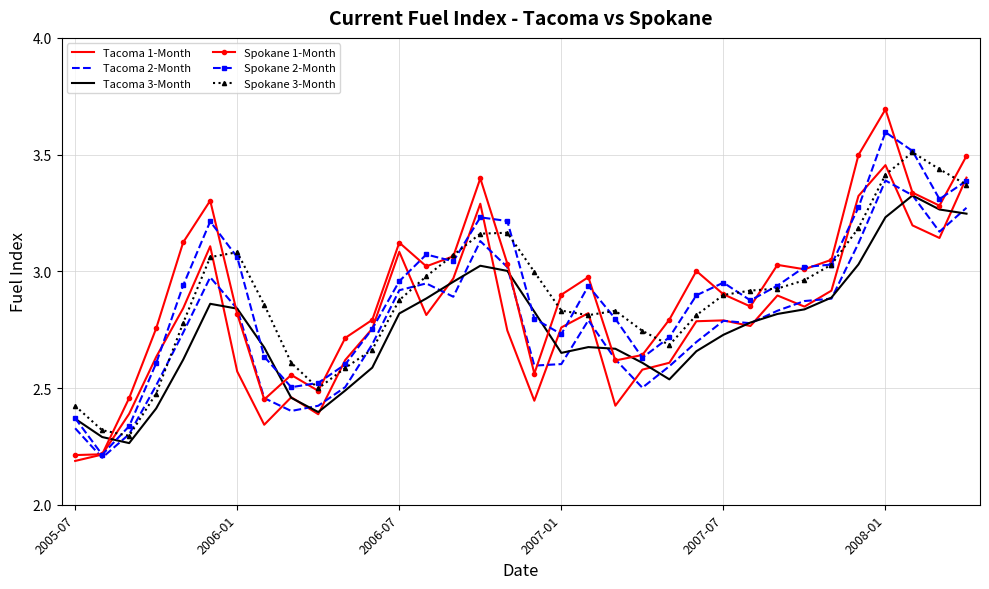

What is the difference between the maximum and minimum values in the Tacoma 3-Month series?

1.1